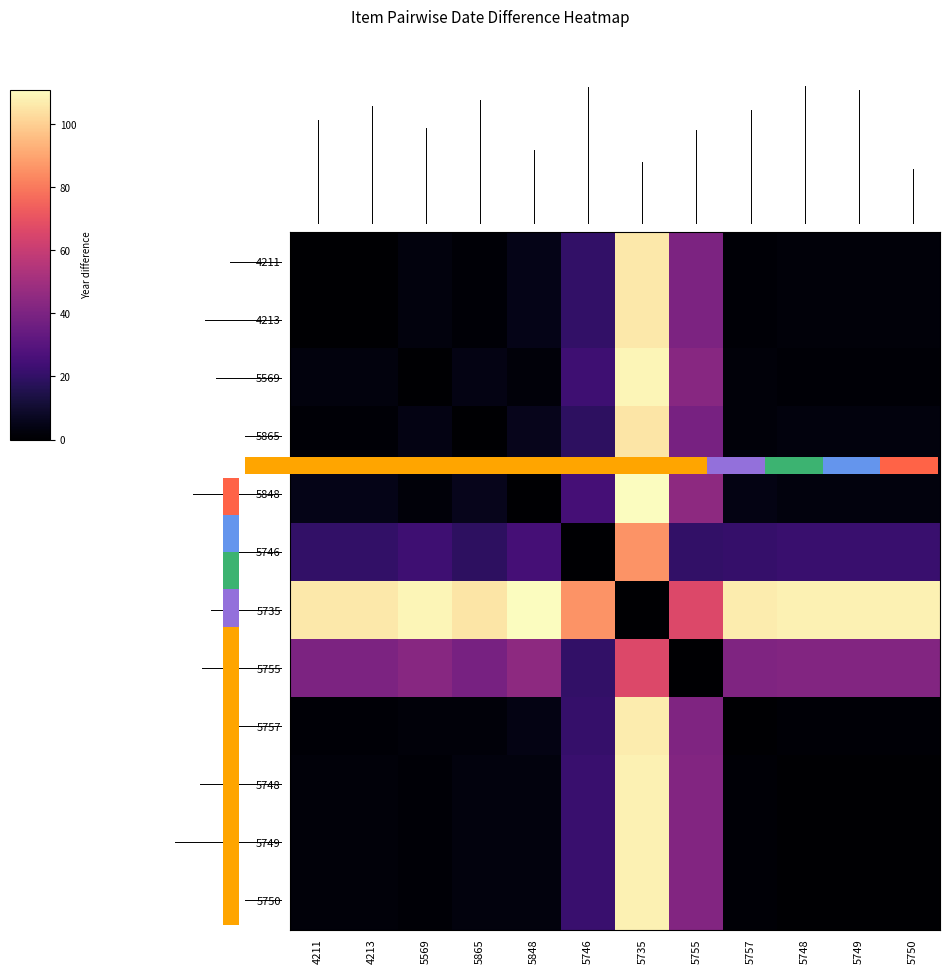

How many values in row_8 are above zero?

11